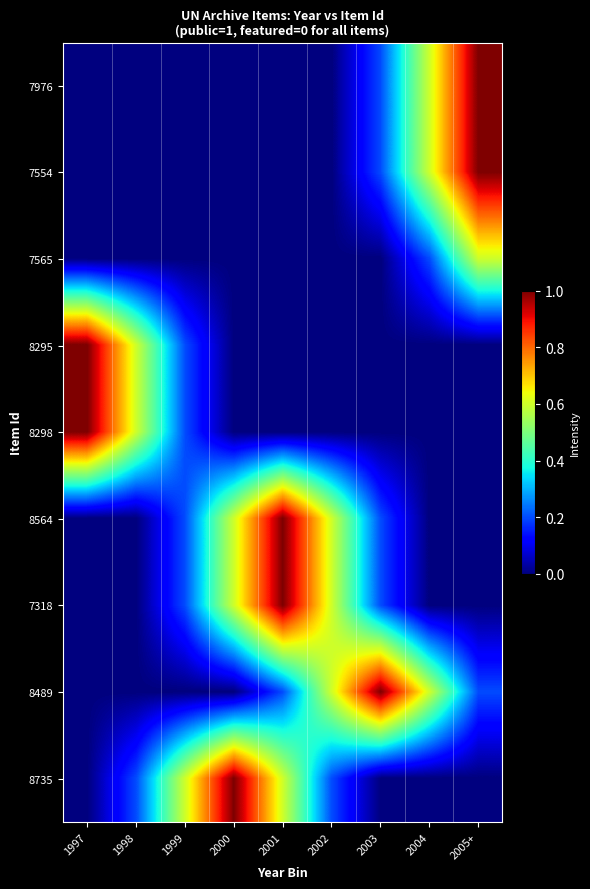

Which label corresponds to the largest value in the chart?

2005+